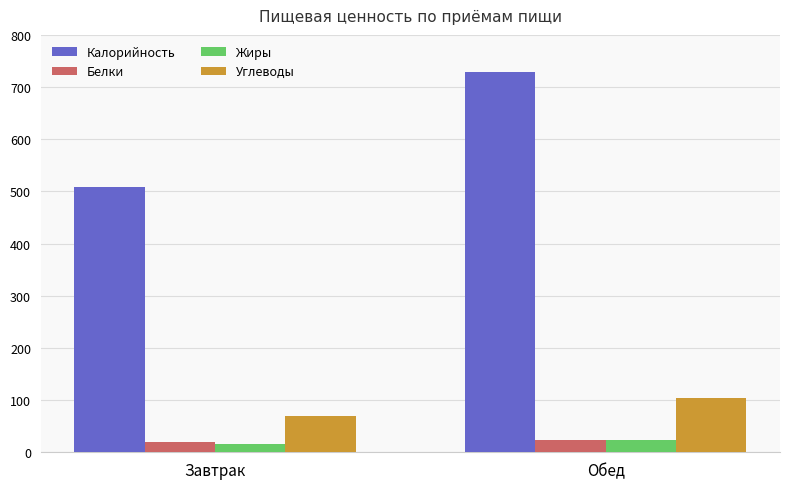

What is the minimum value for Углеводы?

69.7